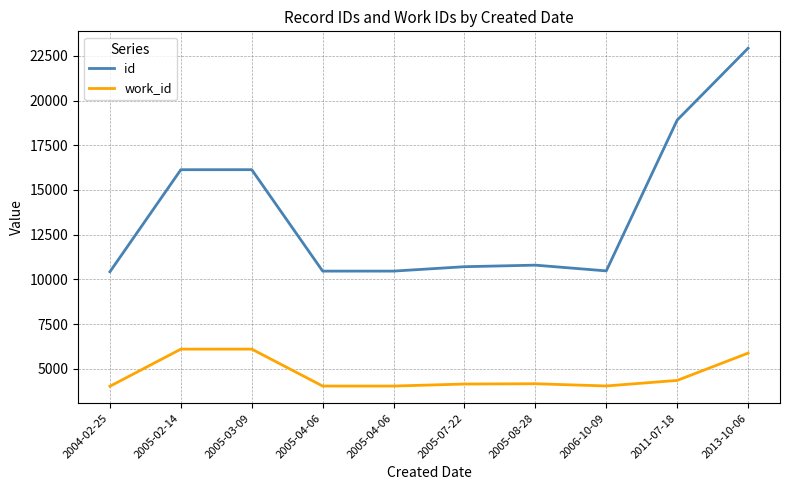

Which has a higher value, 2011-07-18 or 2013-10-06?

2013-10-06